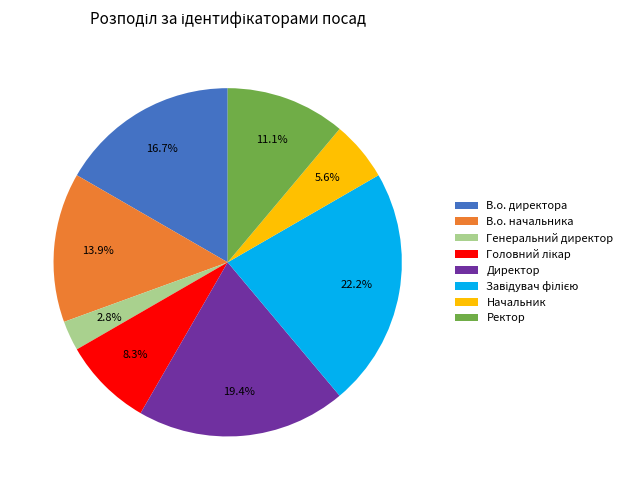

Which category has the smallest portion of the pie?

Генеральний директор